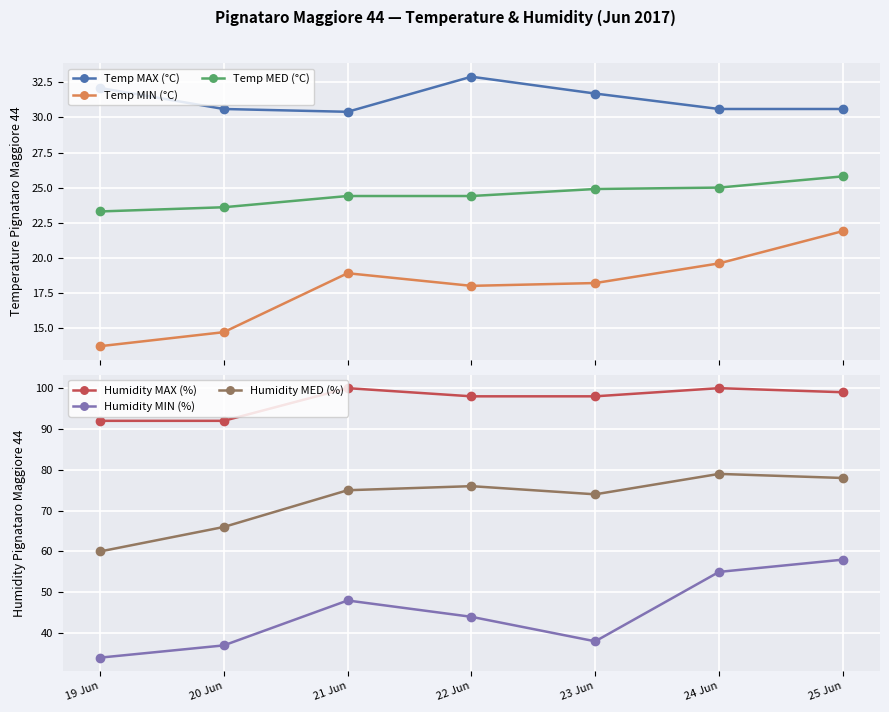

What is the sum of the Humidity MED (%) values at 25 Jun and 20 Jun?

144